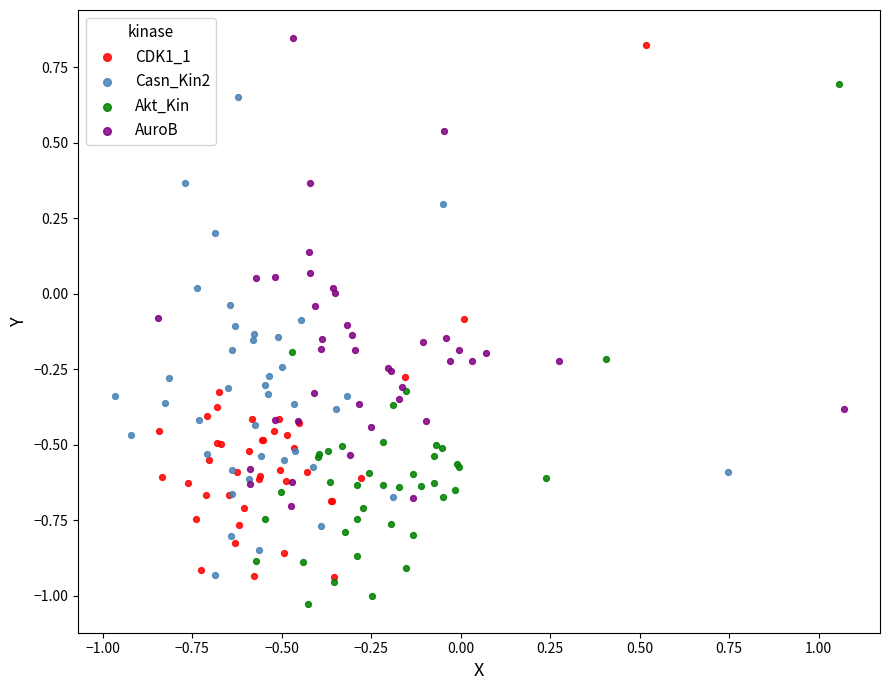

Which series has the largest Y range (max minus min)?

CDK1_1